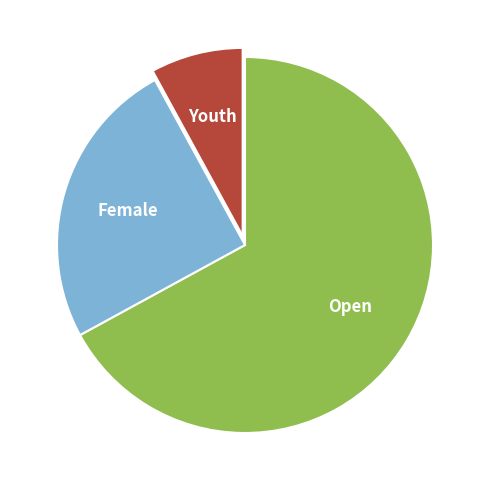

Do Female and Youth together represent more than half of the pie?

No